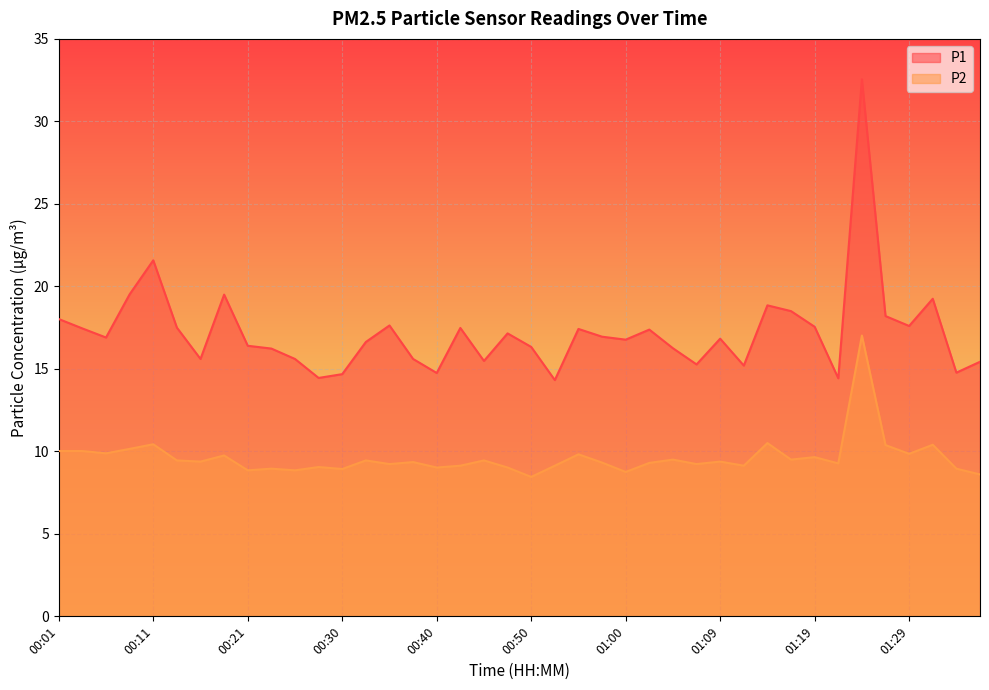

What is the label of the 7th point from the left?

00:16